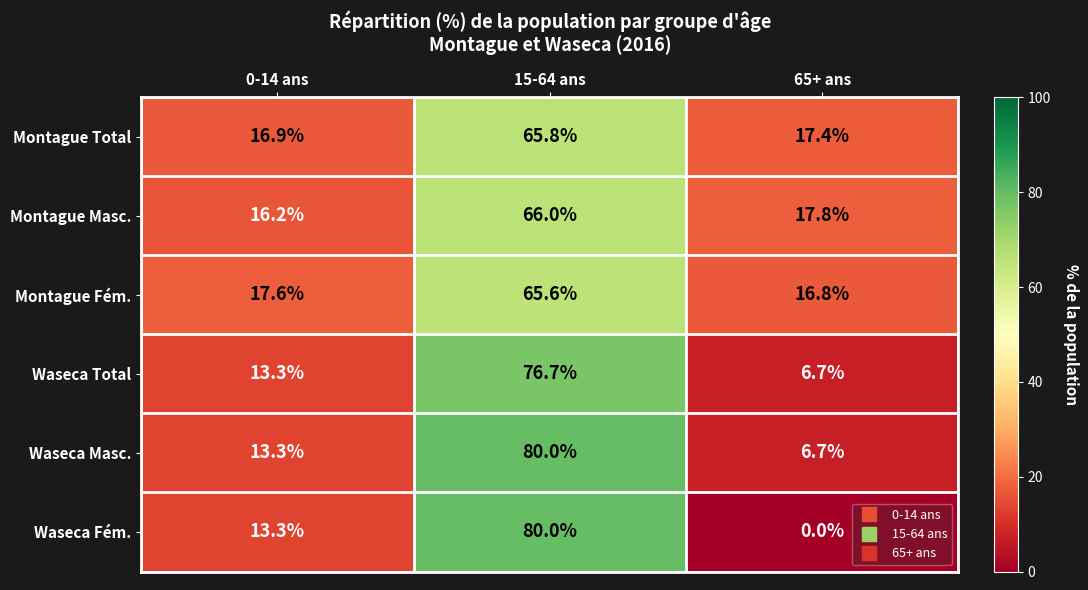

What is the spread (max minus min) of values at 65+ ans?

17.8